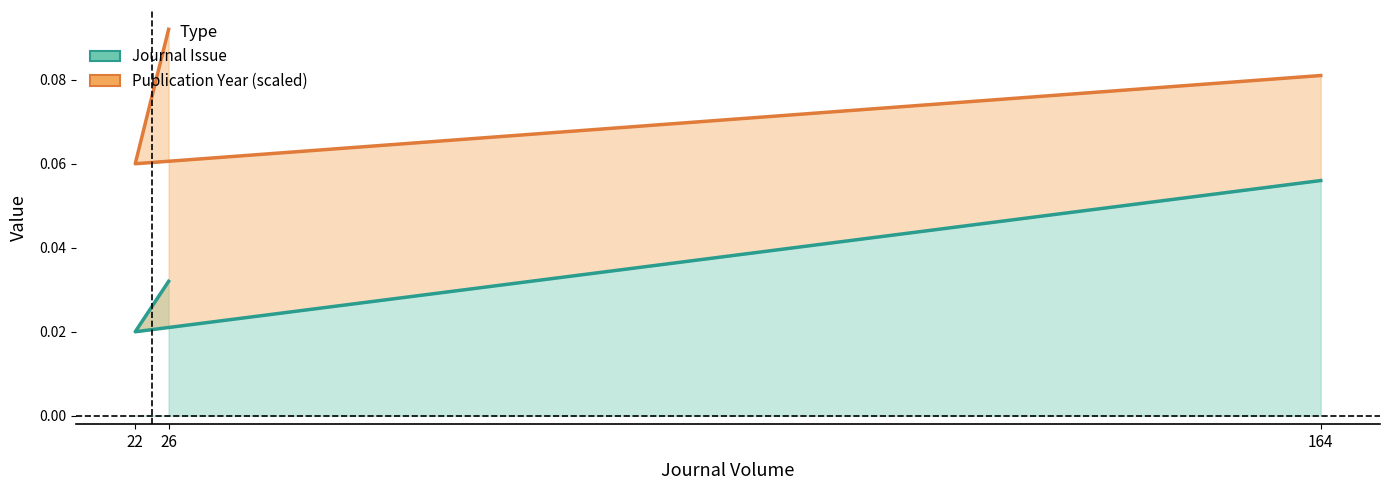

Does the chart have visible grid lines?

No